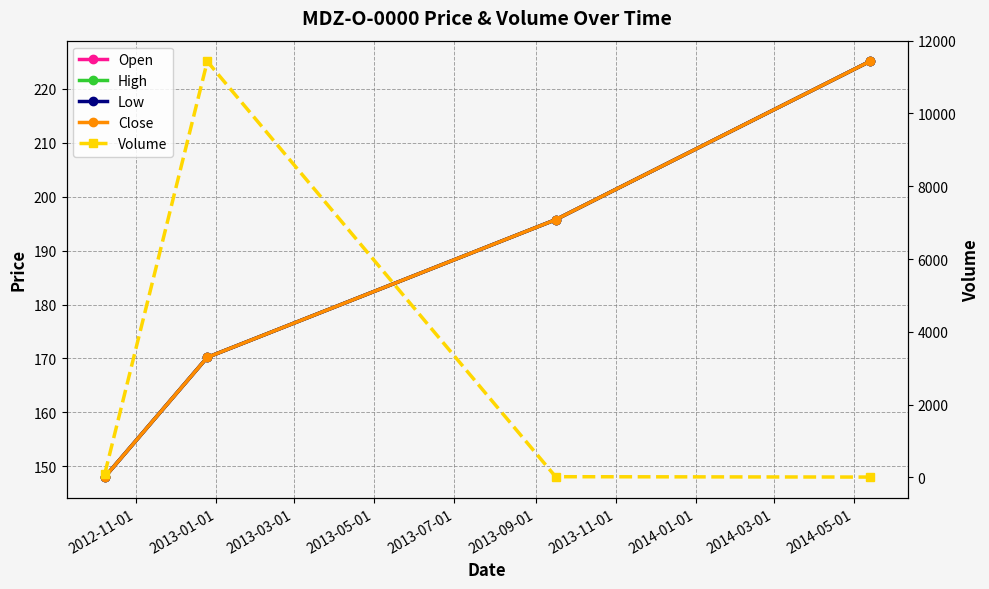

What is the lowest value of the High series?

148.0